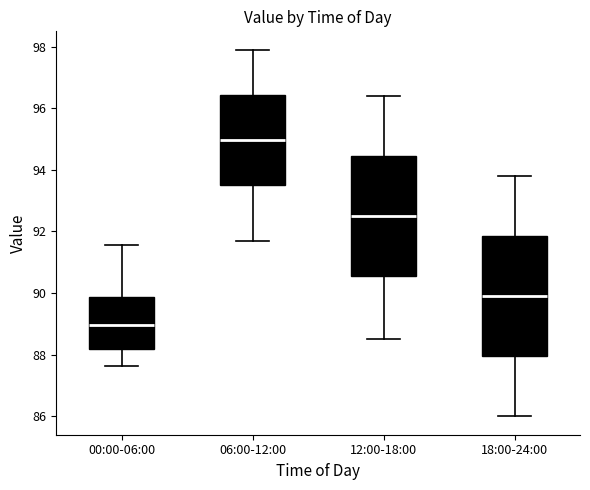

Reading left to right, transcribe this box plot: for each box, give where its median line is, the range the box spans, and where its two whiskers end, as read against the y-axis. The values are not printed on the chart, so give them approximately, as read against the axis.

00:00-06:00: median 89.0, box 88.2 to 89.8, whiskers 87.6 to 91.6
06:00-12:00: median 95.0, box 93.6 to 96.4, whiskers 91.8 to 98.0
12:00-18:00: median 92.6, box 90.6 to 94.4, whiskers 88.6 to 96.4
18:00-24:00: median 90.0, box 88.0 to 91.8, whiskers 86.0 to 93.8